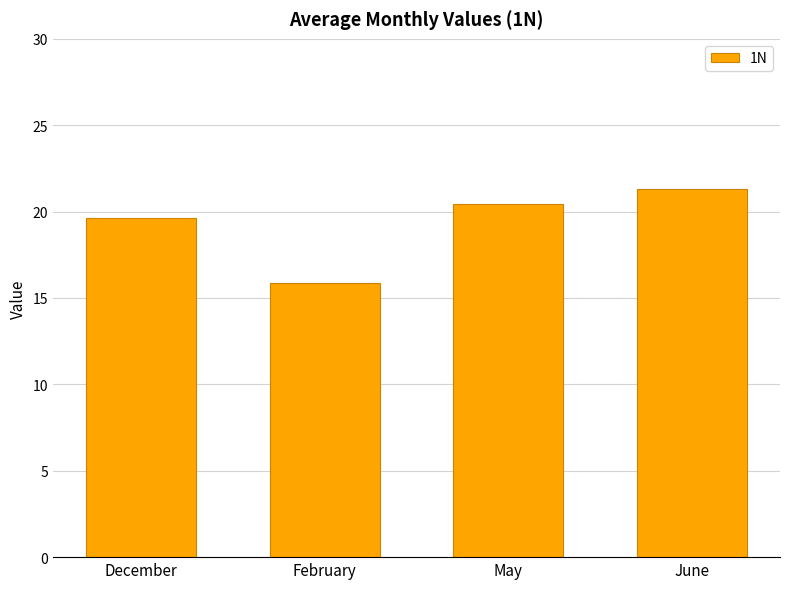

How many bars are there in total?

4